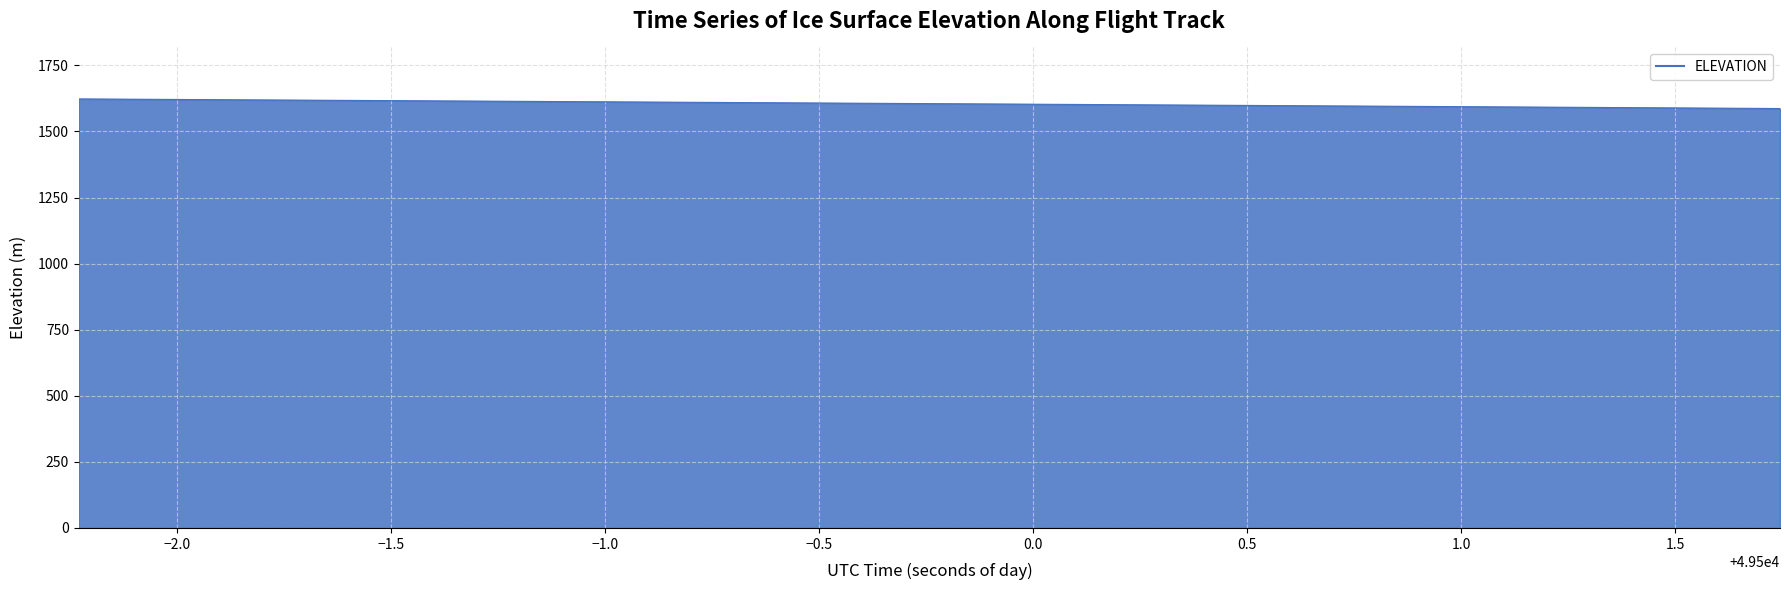

What is the smallest value displayed?

1586.8